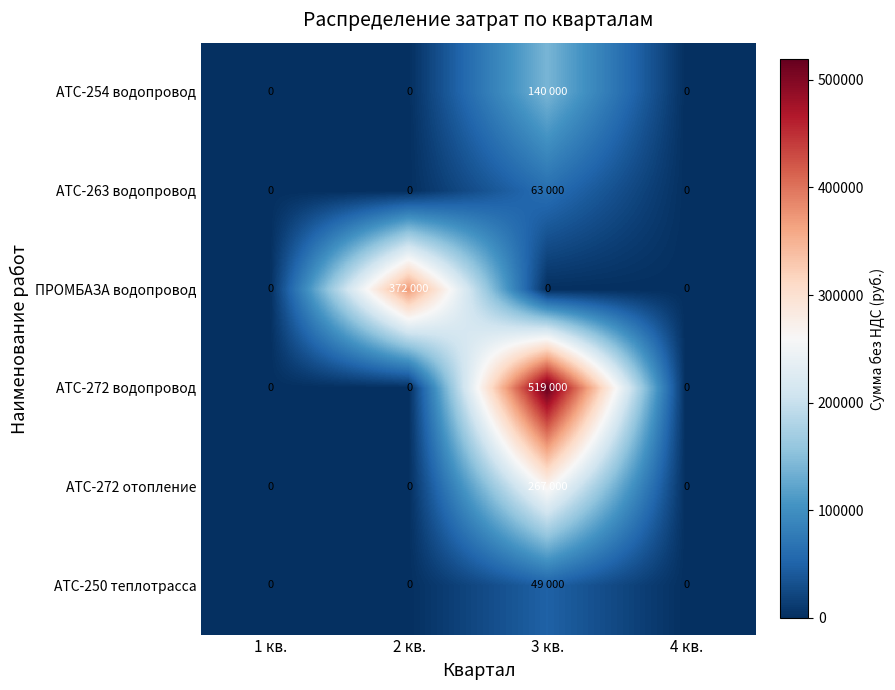

The АТС-272 водопровод series shows 0 at 4 кв.. True or false?

True